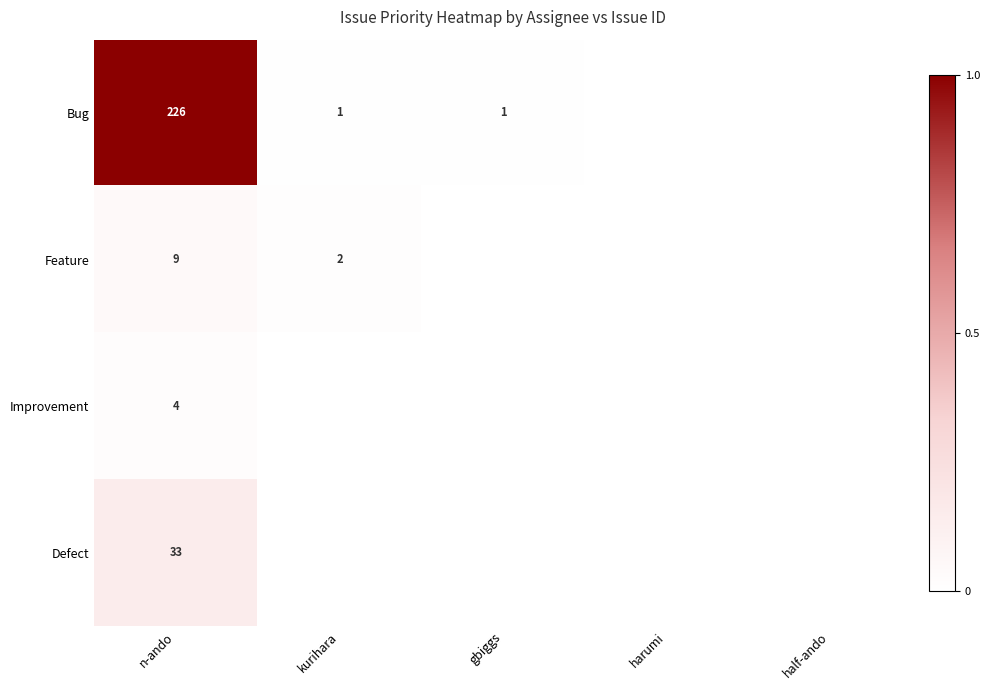

Which series has the largest total across all categories?

Bug